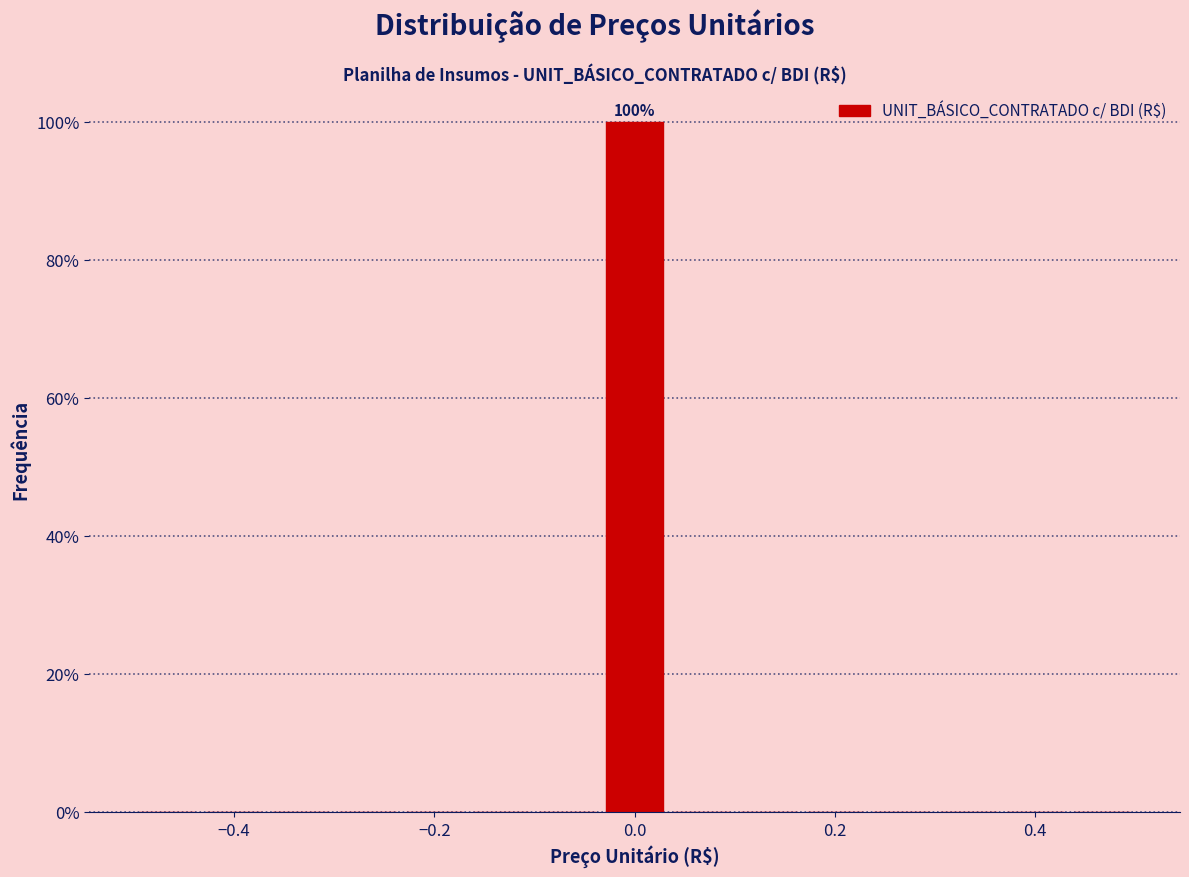

Around what value on the x-axis is the tallest bar? Give the approximate position of its centre, as read against the axis.

0.00